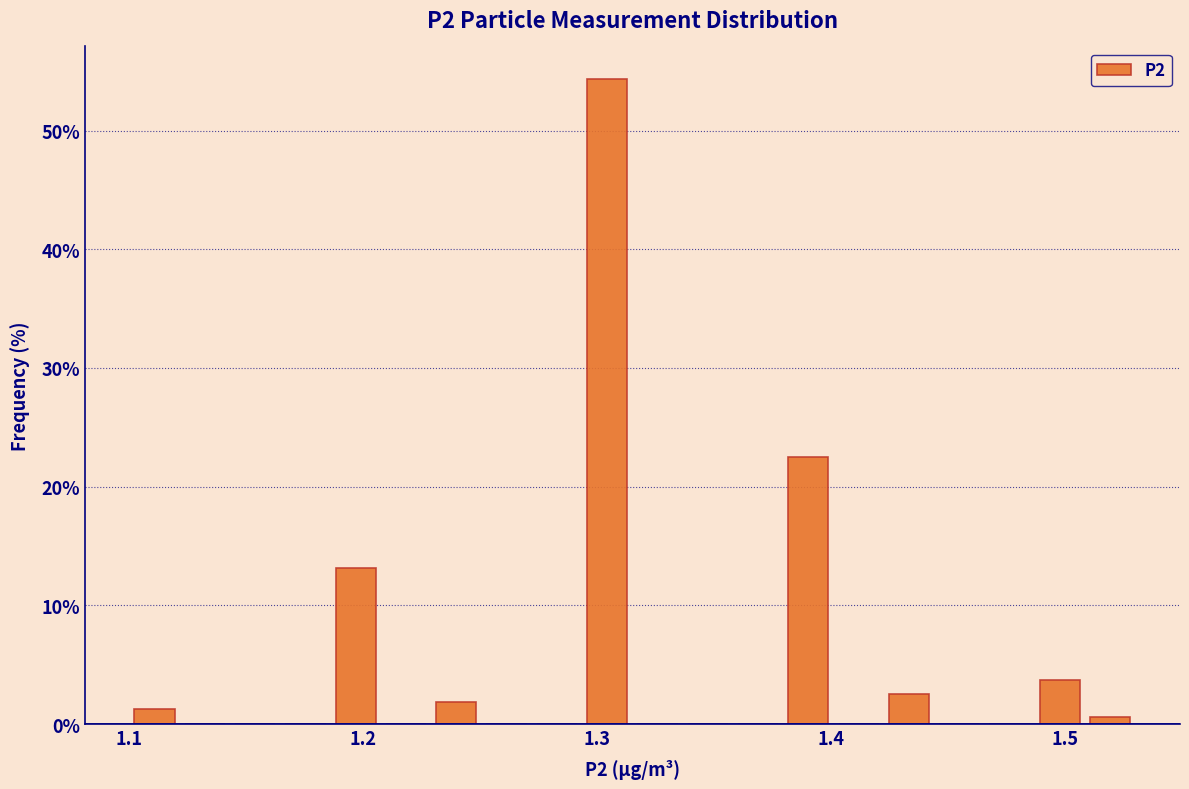

Read against the x-axis, roughly where is the centre of the tallest bar?

1.30